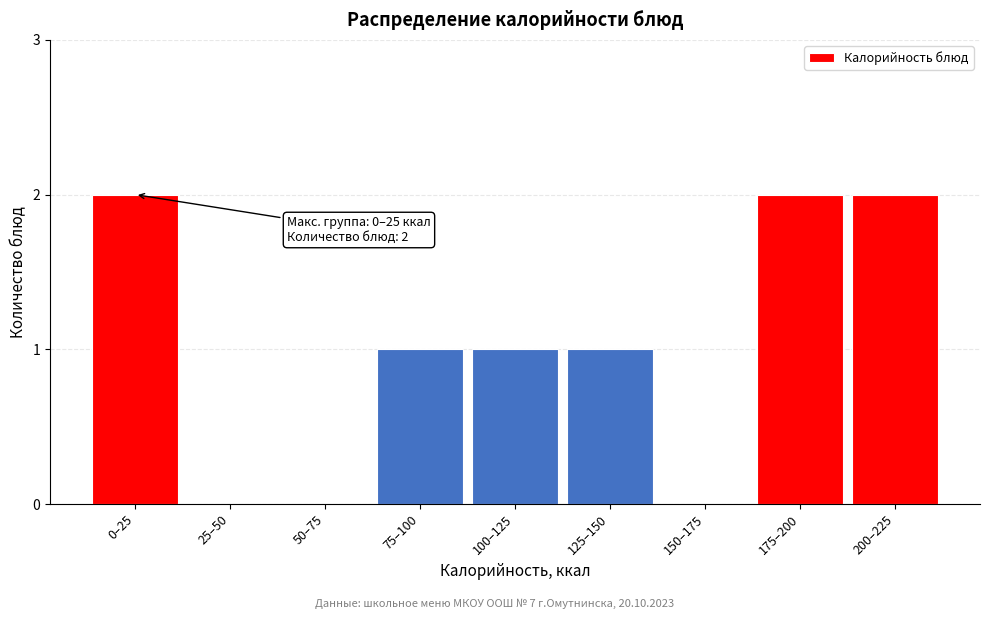

Reading left to right, what are all the values shown in this chart?

0–25=2	25–50=0	50–75=0	75–100=1	100–125=1	125–150=1	150–175=0	175–200=2	200–225=2